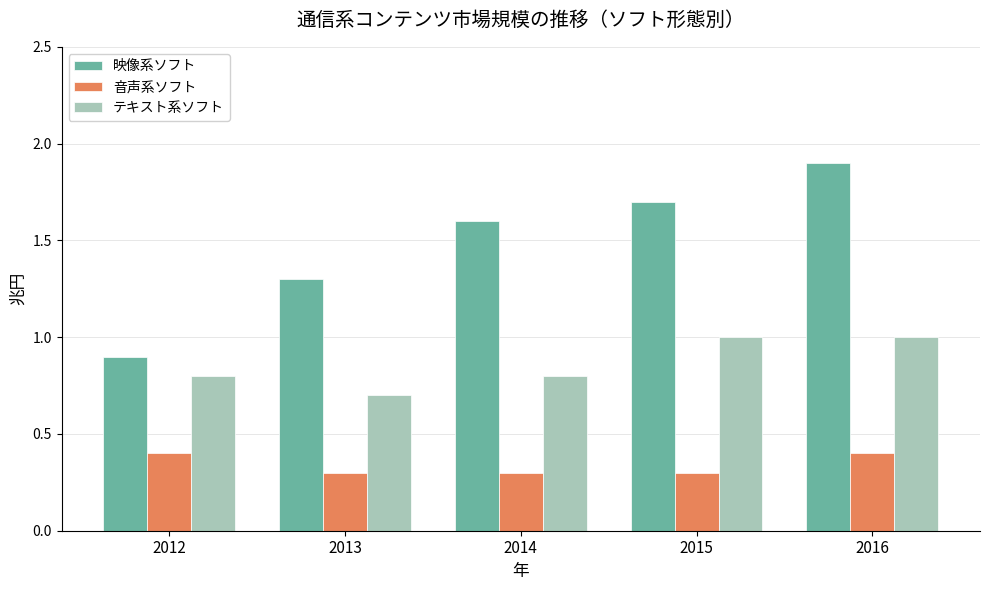

Between 2013 and 2016, which series saw the biggest shift?

映像系ソフト